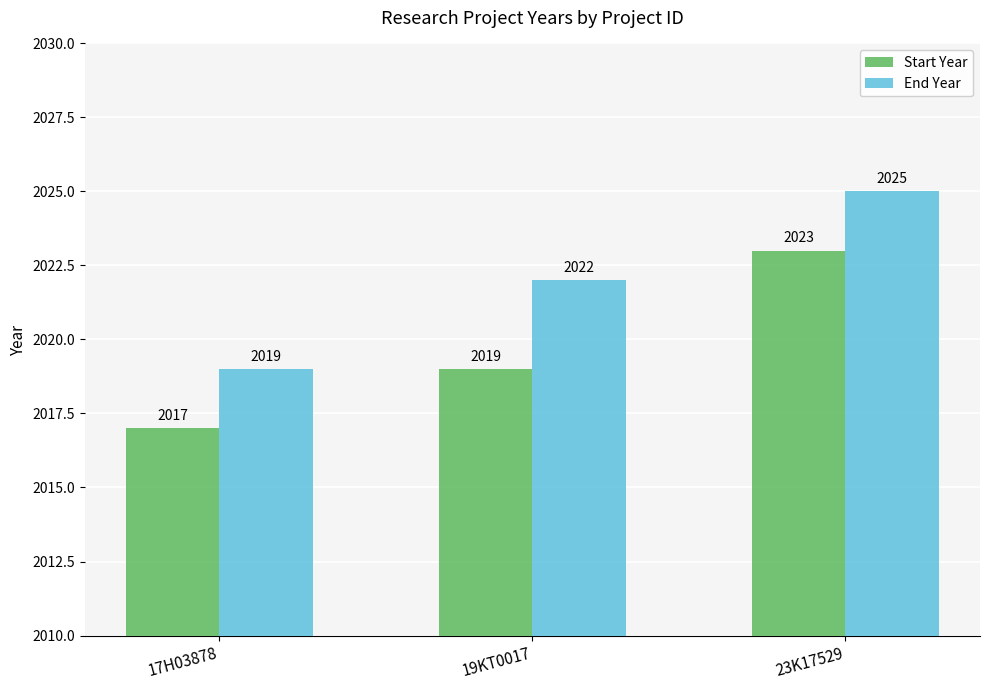

Which series changed the most between 19KT0017 and 23K17529?

Start Year